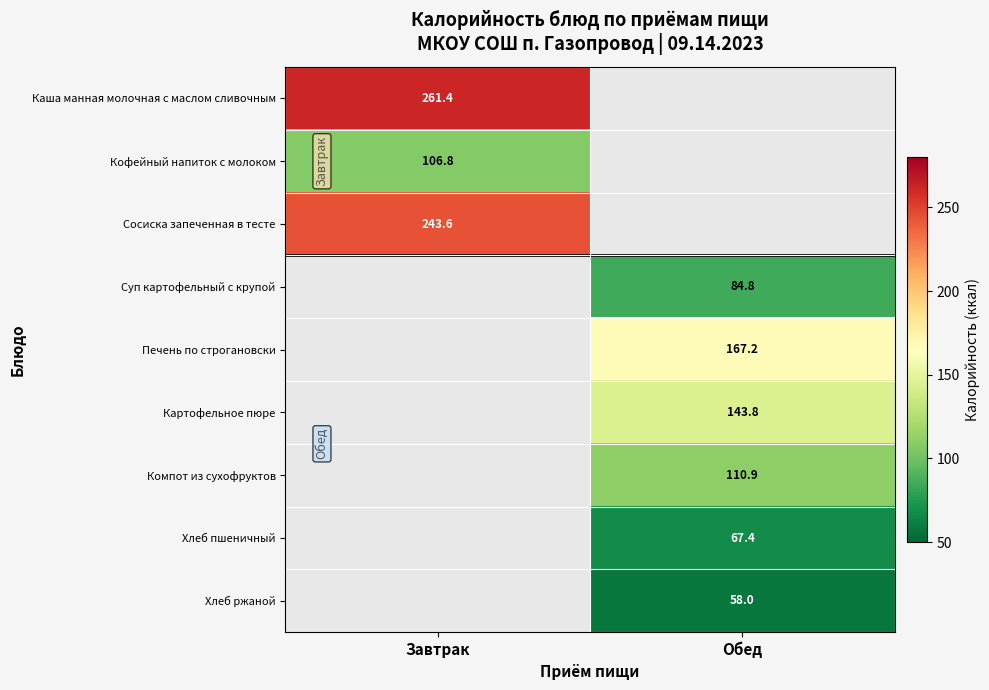

Count the number of categories in the chart.

2